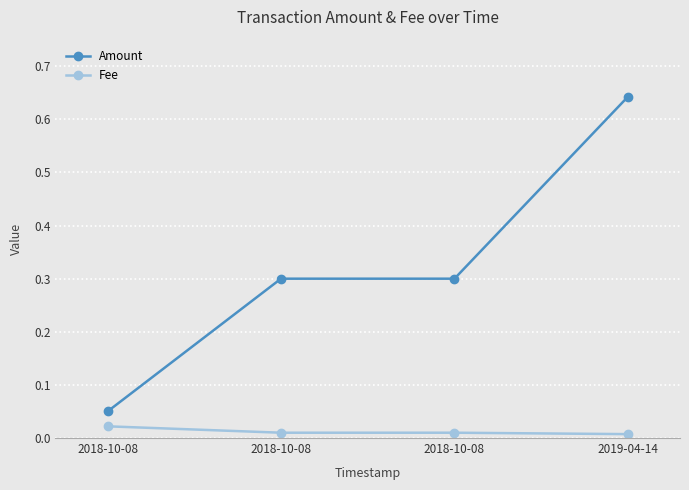

How many lines are shown in the chart?

2